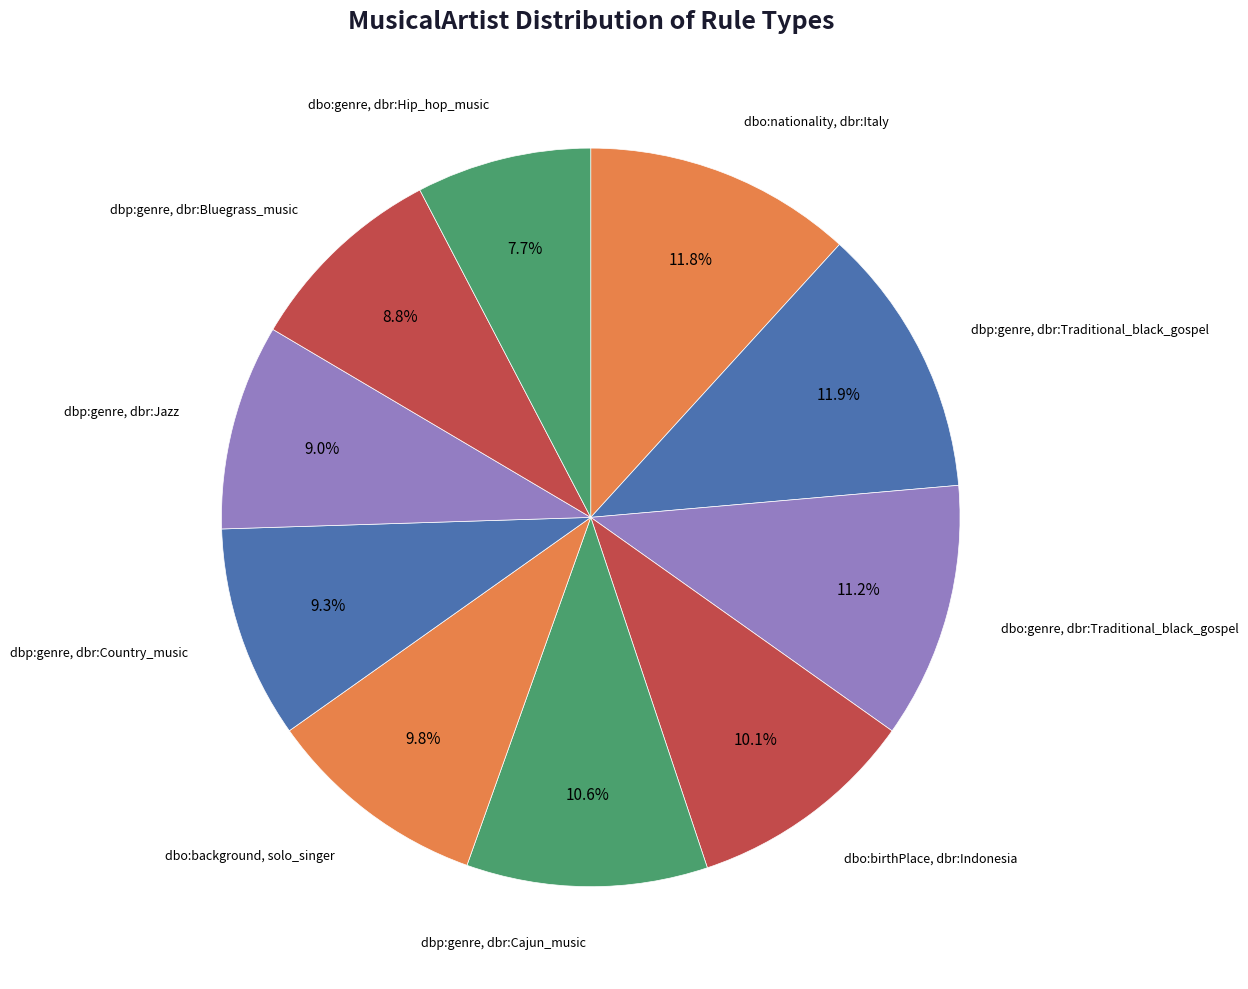

Count the number of slices in the pie.

10